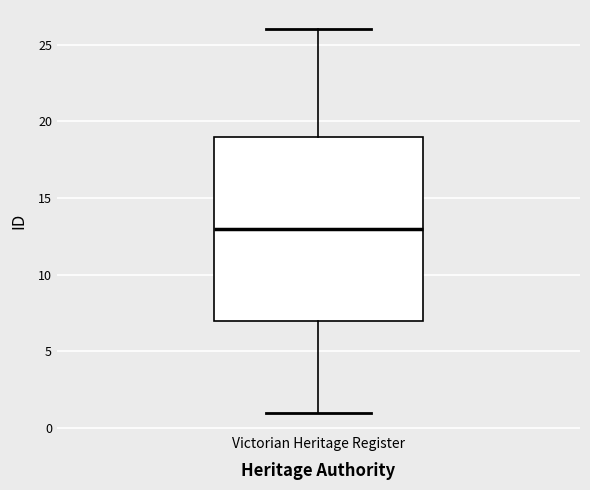

Read this box plot against the y-axis: the position of the median line, the range covered by the box, and the ends of both whiskers. The values are not printed on the chart, so give them approximately, as read against the axis.

median 13, box 7 to 19, whiskers 1 to 26